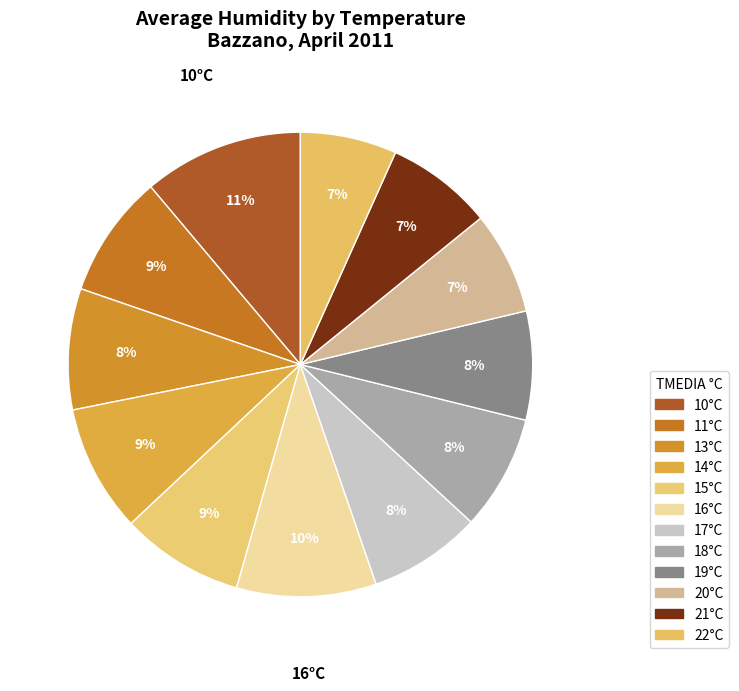

How many segments does this pie chart have?

12